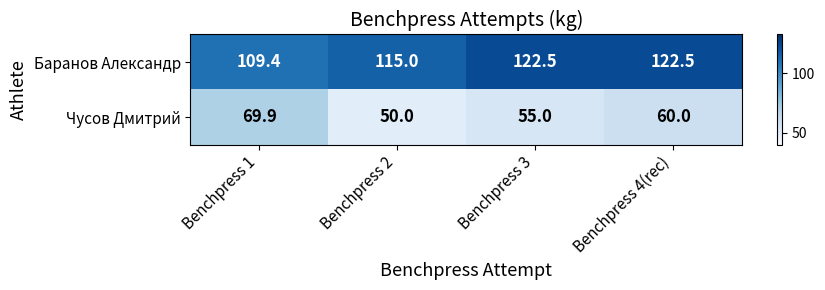

What is the spread (max minus min) of values at Benchpress 3?

67.5